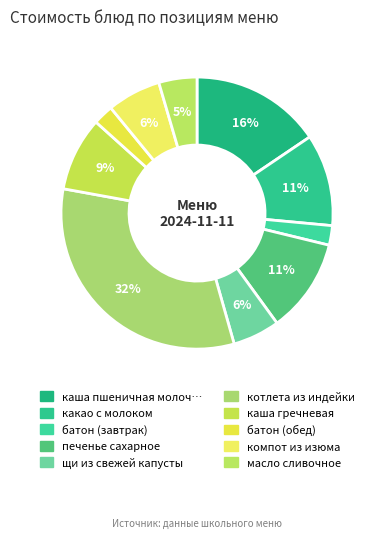

How many segments does this pie chart have?

10